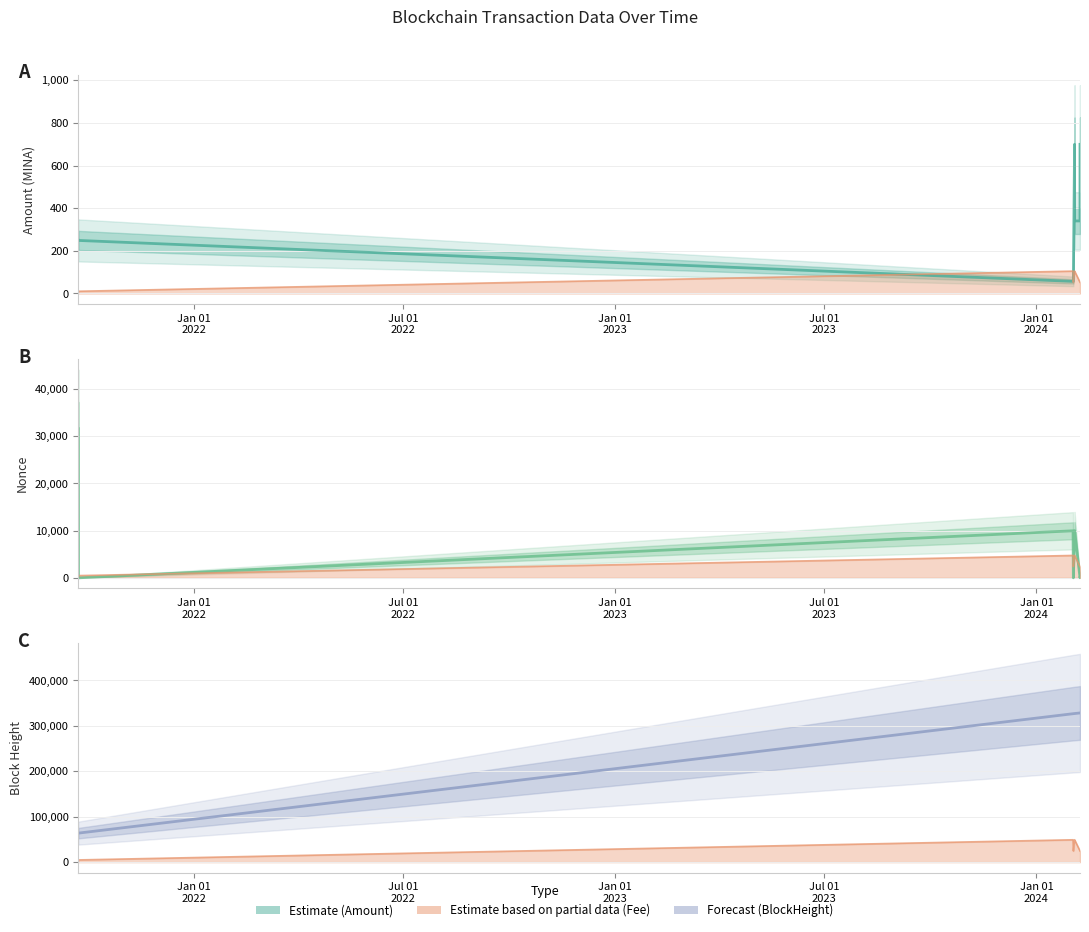

What is the value of the BlockHeight point at the 7th from the left?

328355.0